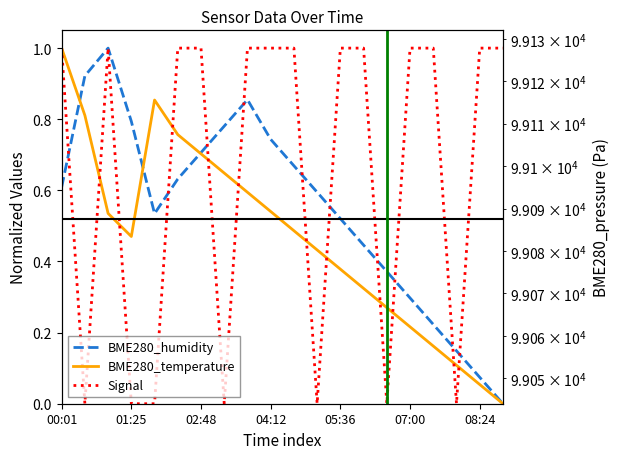

At how many categories does at least one series exceed 24586?

20